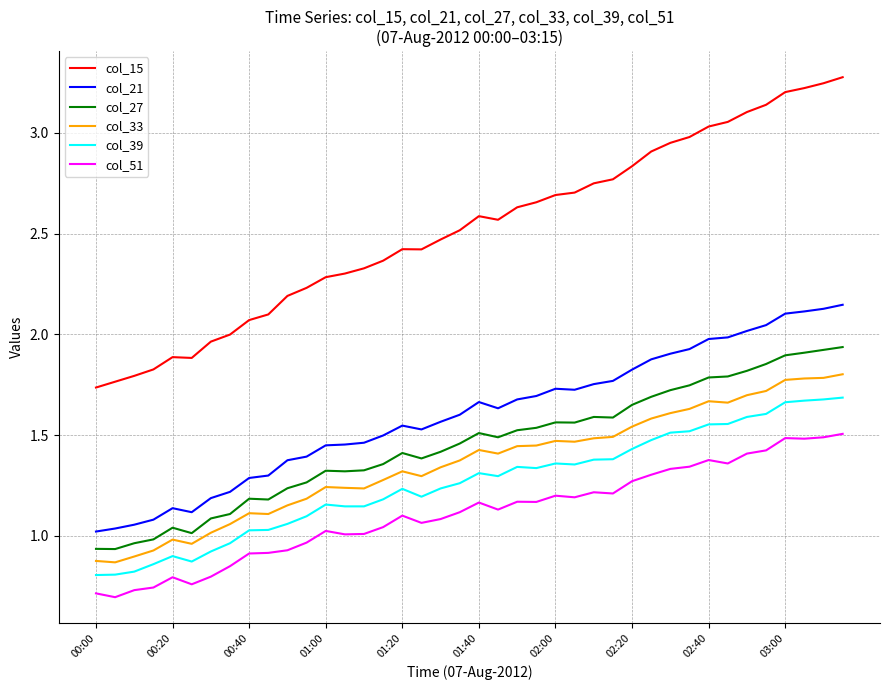

True or false: col_15 and col_39 cross at least once.

False